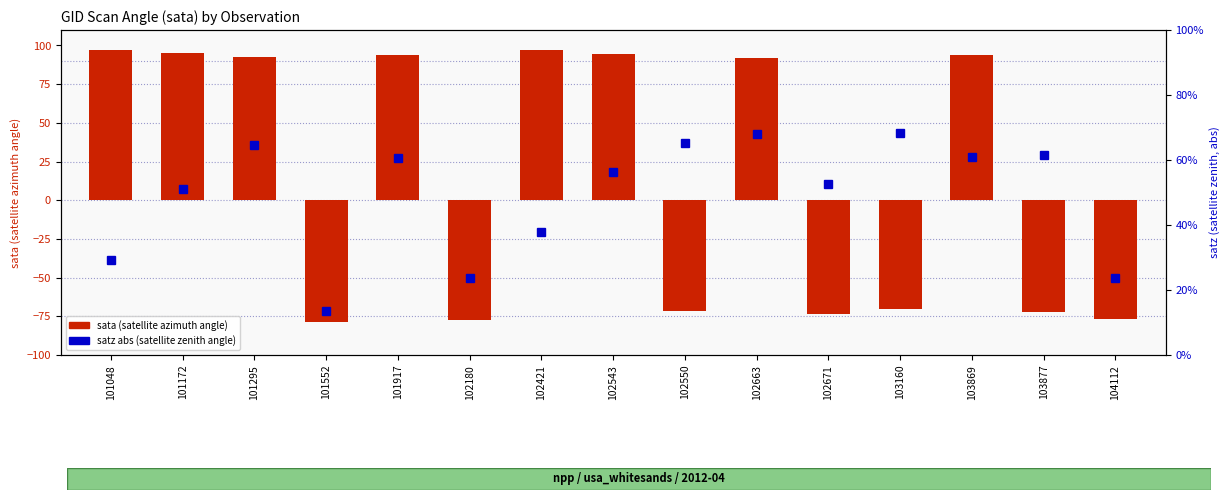

The value of sata (satellite azimuth angle) at 102421 is 132.8. True or false?

False